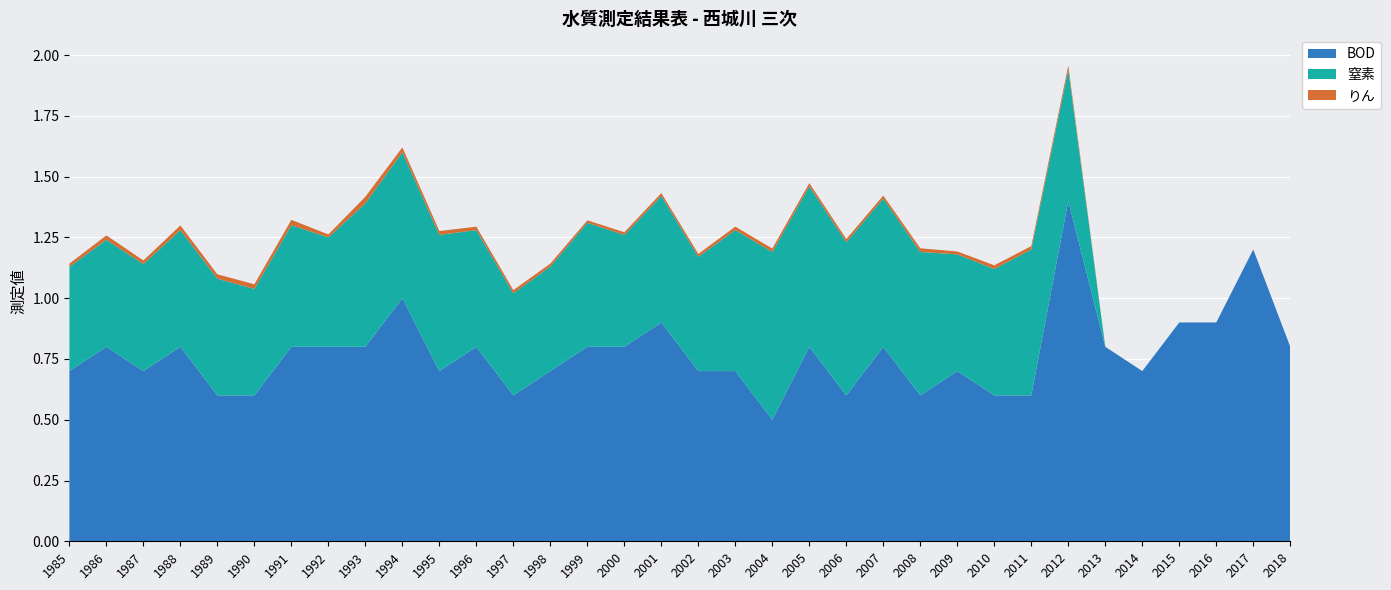

Reading left to right, transcribe all the data shown in this chart.

BOD: 0.7	0.8	0.7	0.8	0.6	0.6	0.8	0.8	0.8	1.0	0.7	0.8	0.6	0.7	0.8	0.8	0.9	0.7	0.7	0.5	0.8	0.6	0.8	0.6	0.7	0.6	0.6	1.4	0.8	0.7	0.9	0.9	1.2	0.8
窒素: 0.4	0.4	0.4	0.5	0.5	0.4	0.5	0.5	0.6	0.6	0.6	0.5	0.4	0.4	0.5	0.5	0.5	0.5	0.6	0.7	0.7	0.6	0.6	0.6	0.5	0.5	0.6	0.5	0.0	0.0	0.0	0.0	0.0	0.0
りん: 0.0	0.0	0.0	0.0	0.0	0.0	0.0	0.0	0.0	0.0	0.0	0.0	0.0	0.0	0.0	0.0	0.0	0.0	0.0	0.0	0.0	0.0	0.0	0.0	0.0	0.0	0.0	0.0	0.0	0.0	0.0	0.0	0.0	0.0